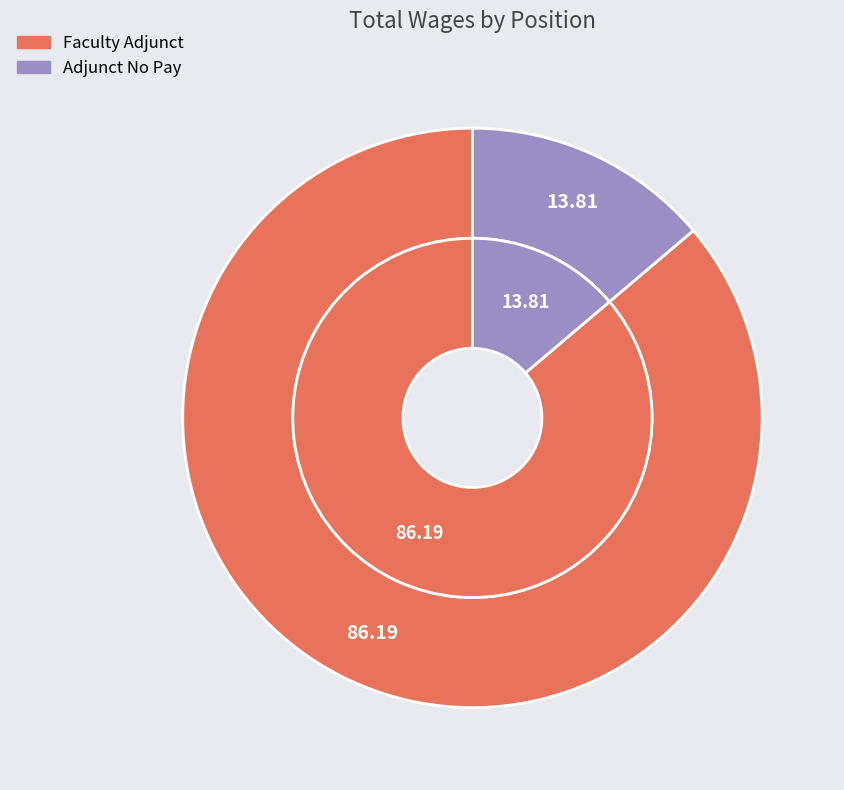

Which category accounts for the majority?

Faculty Adjunct